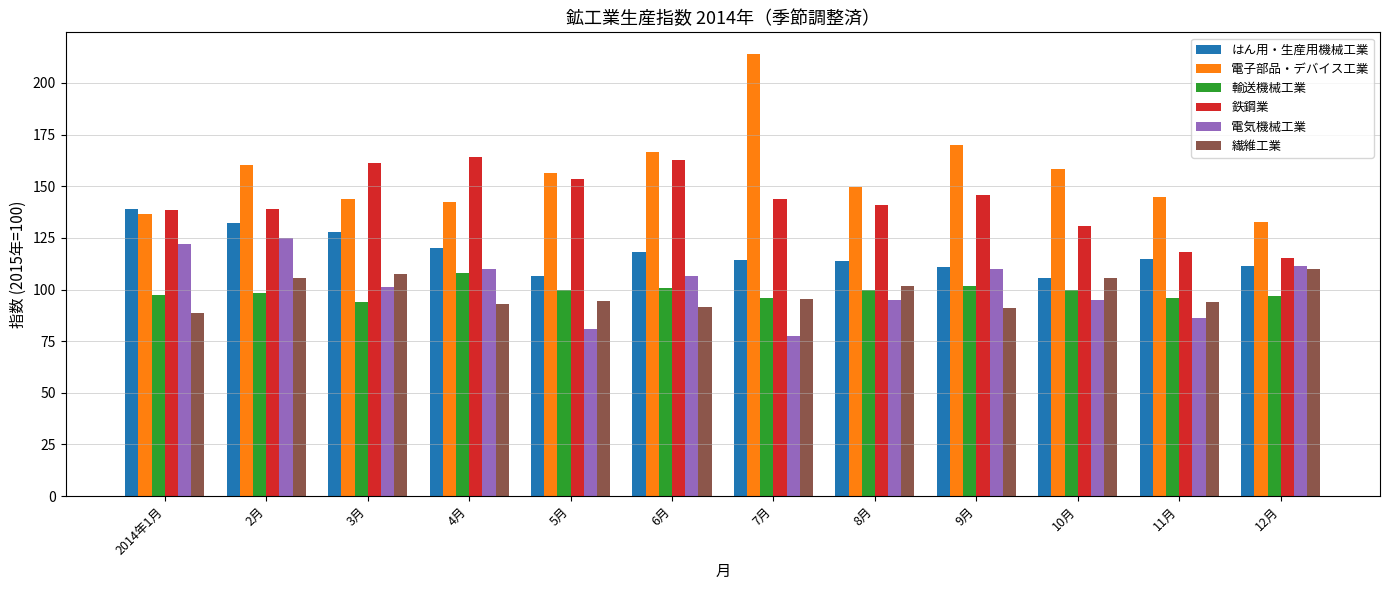

Which series has the largest total across all categories?

電子部品・デバイス工業